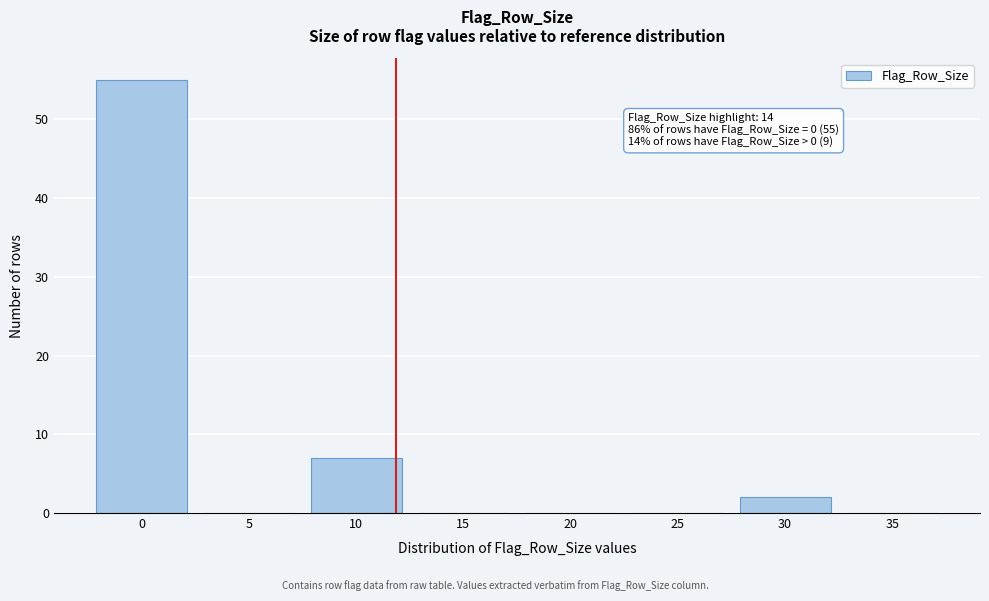

Reading left to right, what are all the values shown in this chart?

0=55	5=0	10=7	15=0	20=0	25=0	30=2	35=0